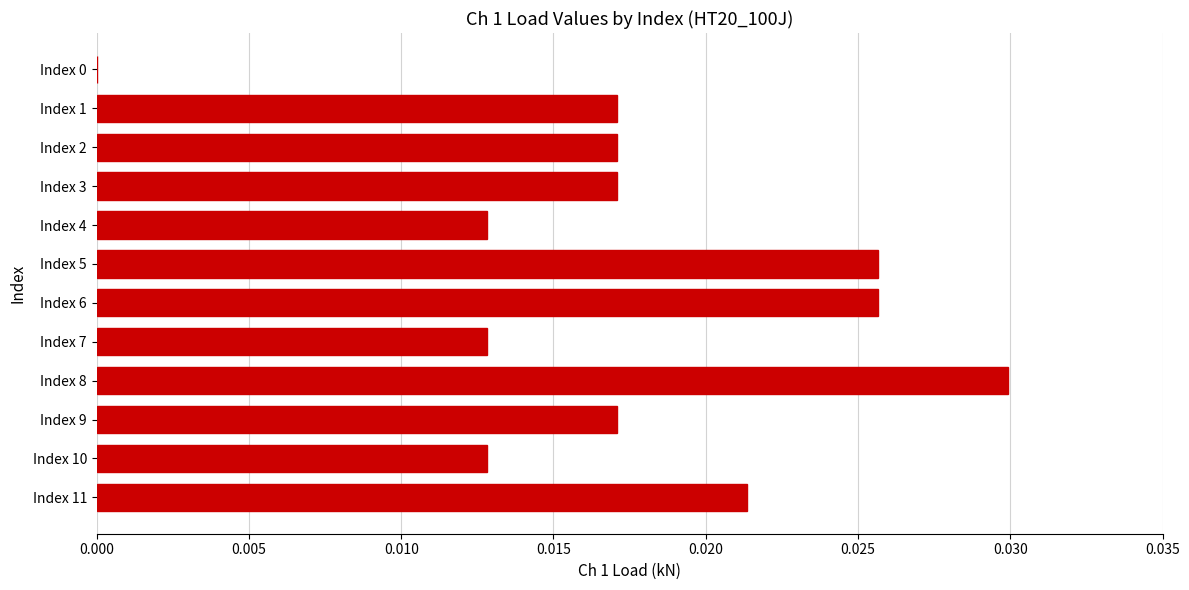

Count the number of values greater than 0.

11